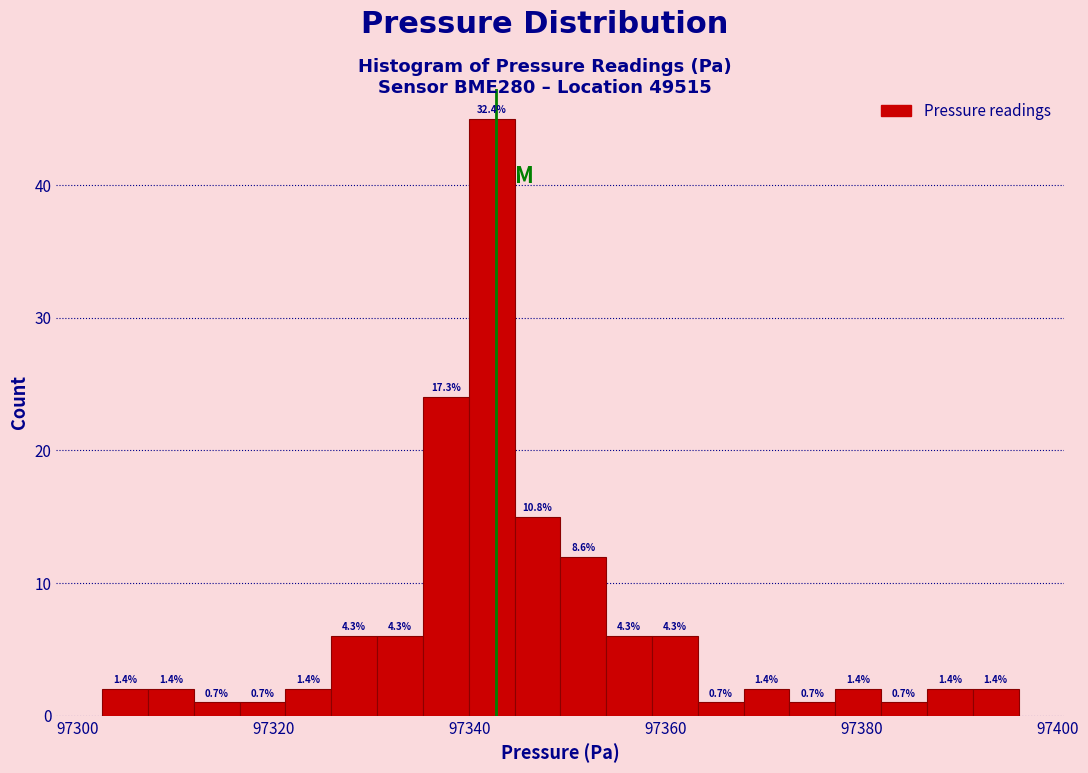

Around what value on the x-axis is the tallest bar? Give the approximate position of its centre, as read against the axis.

97342